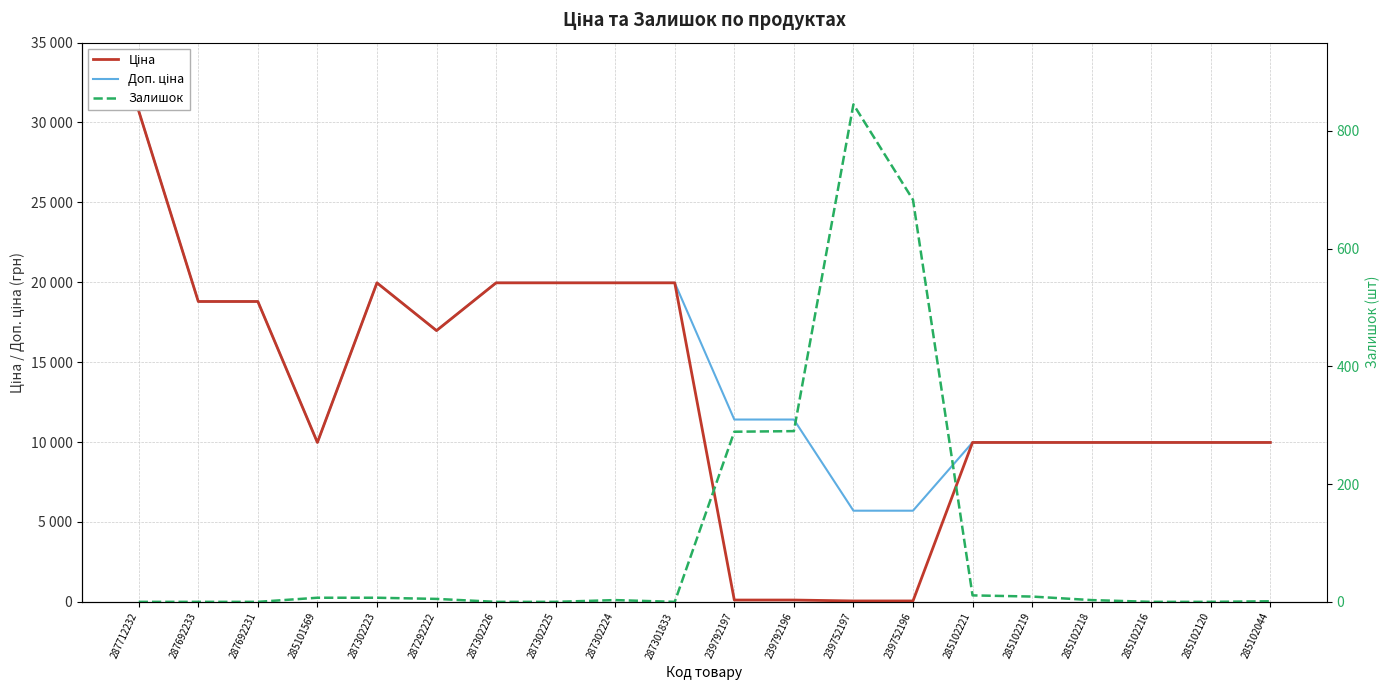

How many lines are shown in the chart?

3